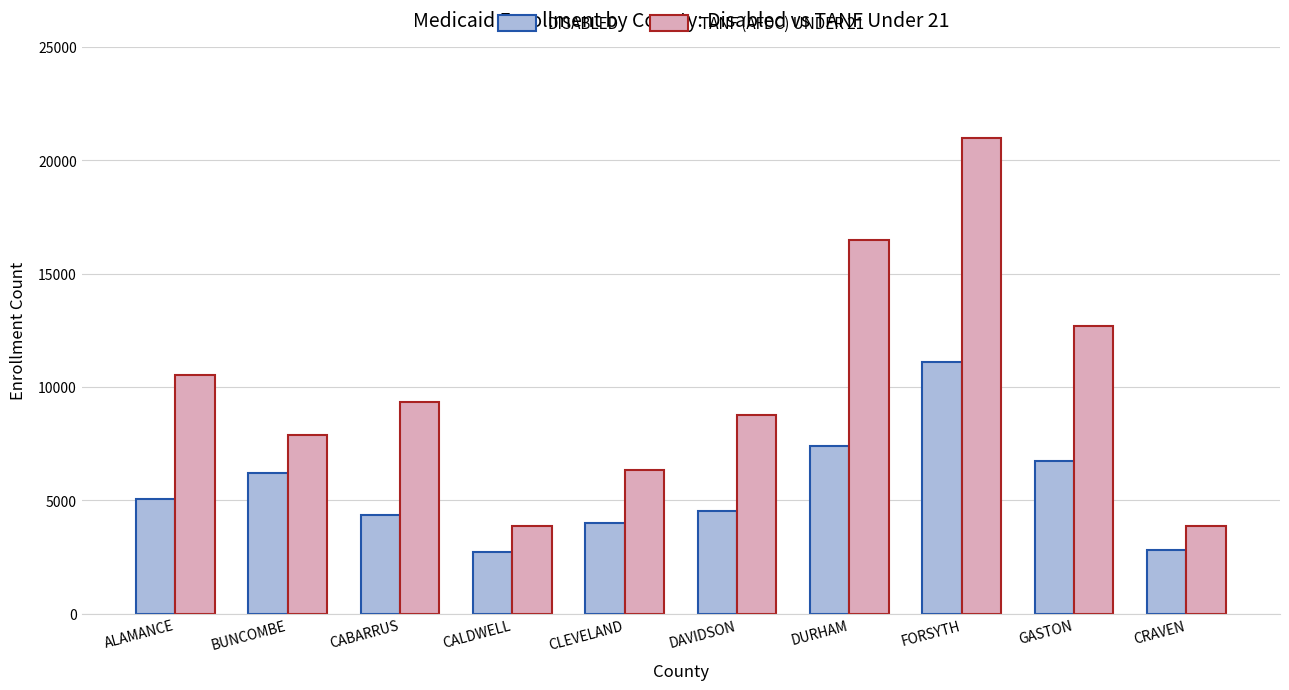

What is the lowest value of the TANF (AFDC) UNDER 21 series?

3864